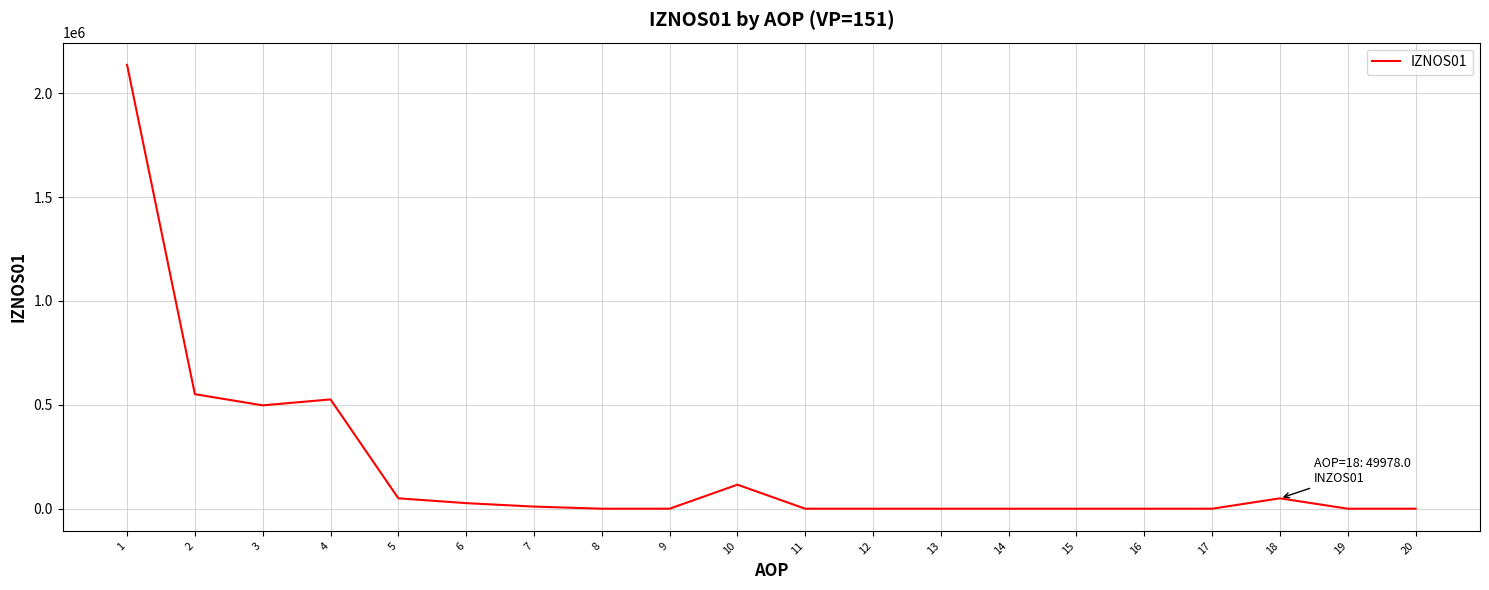

Is it true that the value at 10 is 115675.5?

True